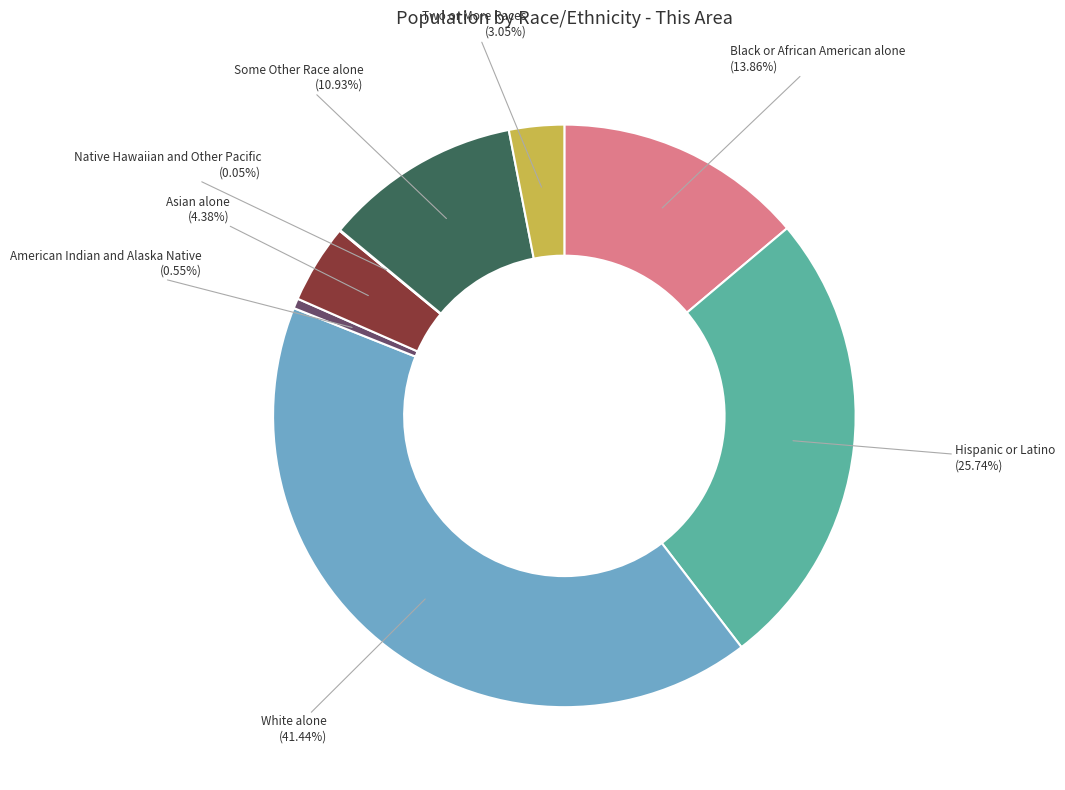

Between Hispanic or Latino and American Indian and Alaska Native, which is larger?

Hispanic or Latino